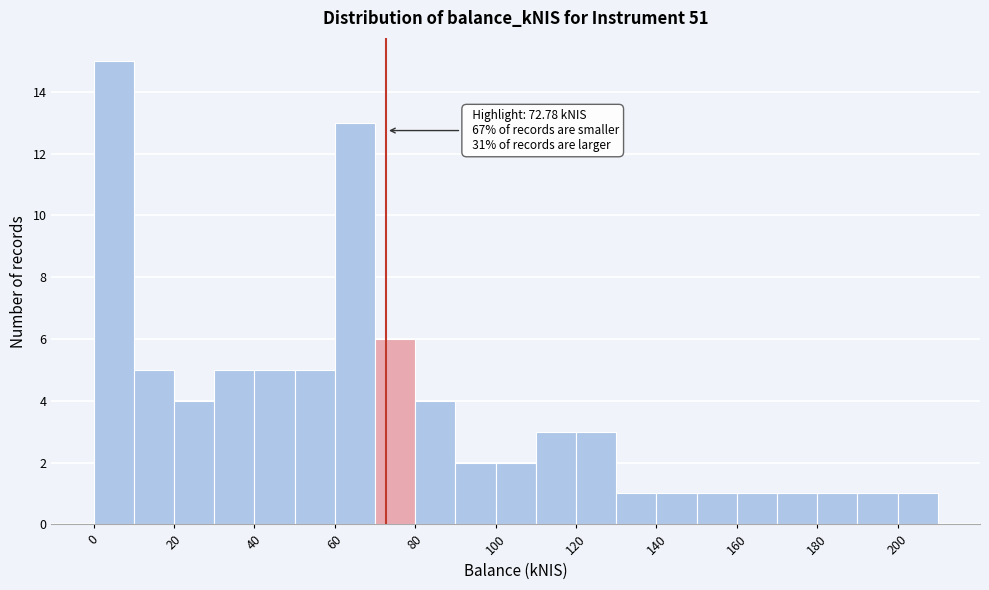

Which range on the x-axis has the tallest bar?

0 to 10